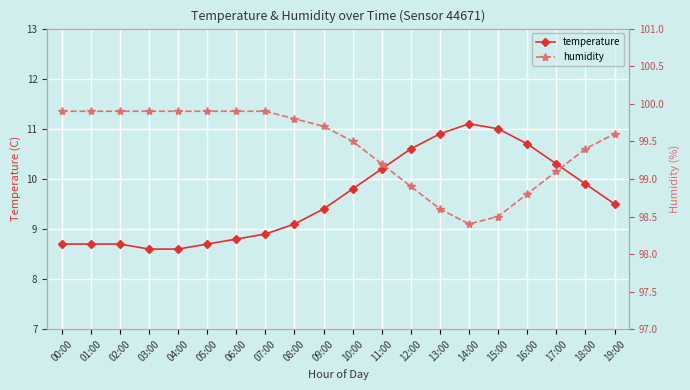

At how many categories does at least one series exceed 20?

20